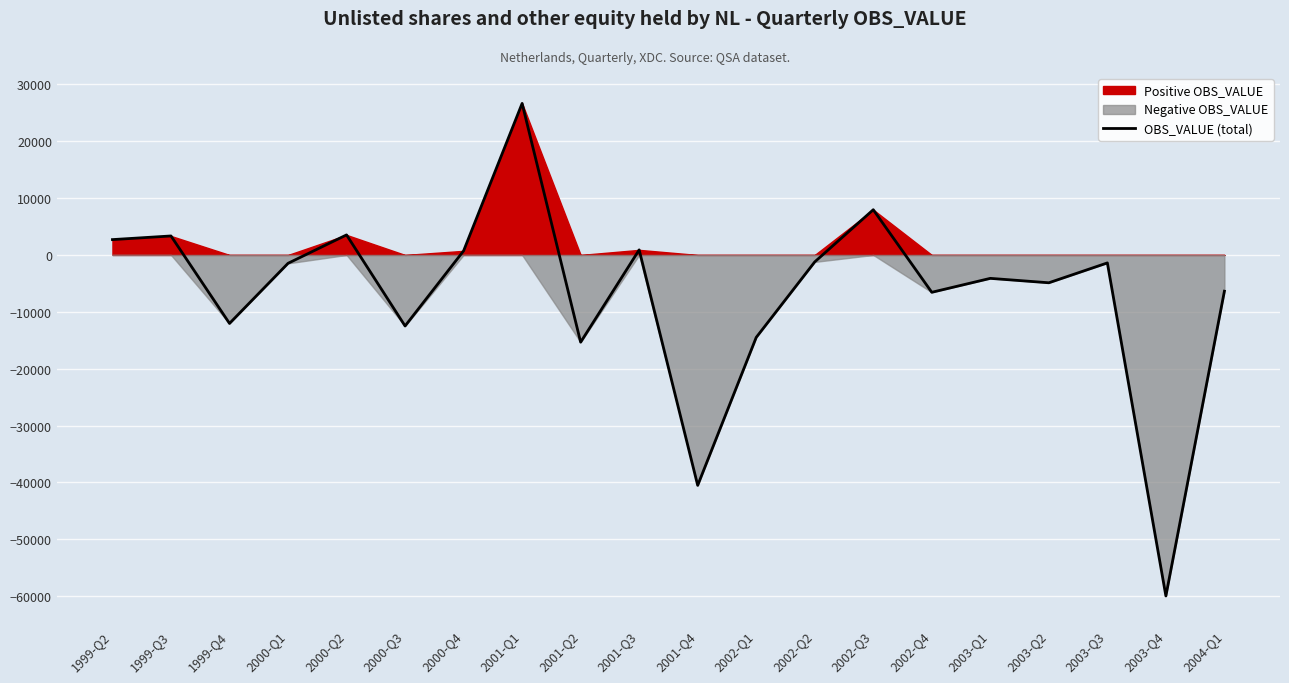

Rank the categories by value from lowest to highest.

2003-Q4, 2001-Q4, 2001-Q2, 2002-Q1, 2000-Q3, 1999-Q4, 2002-Q4, 2004-Q1, 2003-Q2, 2003-Q1, 2000-Q1, 2003-Q3, 2002-Q2, 2000-Q4, 2001-Q3, 1999-Q2, 1999-Q3, 2000-Q2, 2002-Q3, 2001-Q1